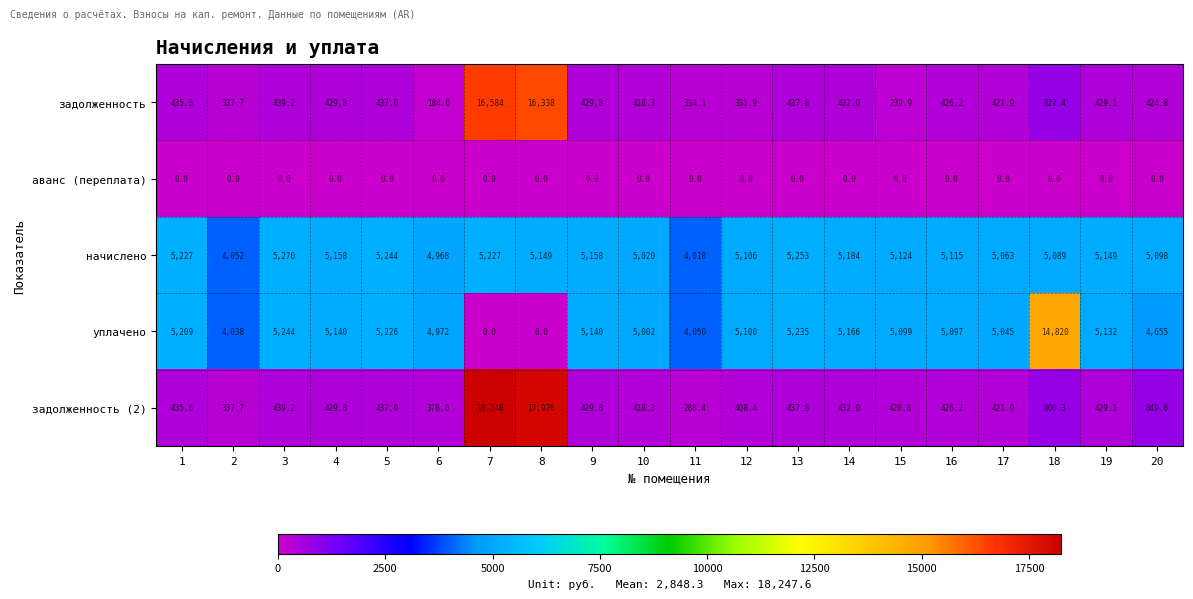

Which series has the largest range (max minus min)?

задолженность (2)